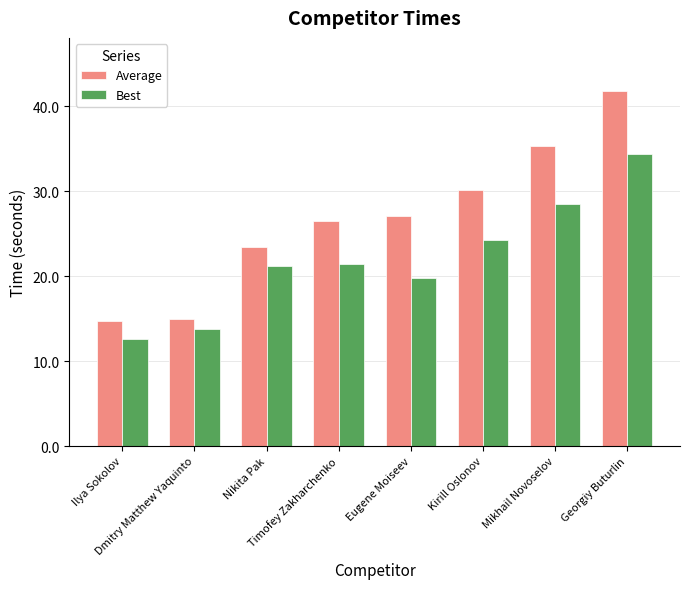

What is the difference between the highest and lowest values at Georgiy Buturlin?

7.4